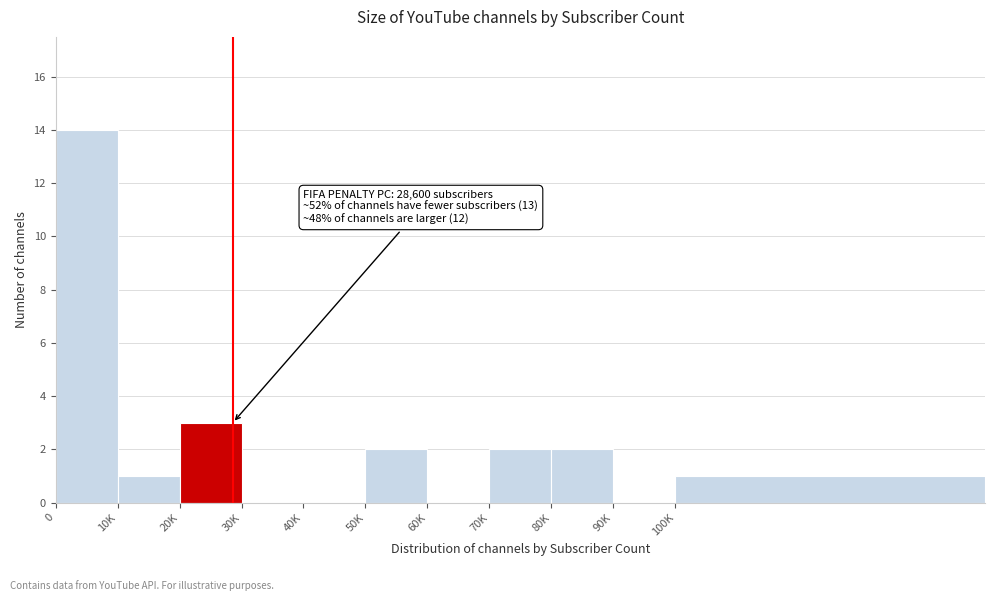

Reading left to right, transcribe all the data shown in this chart.

0=14	10K=1	20K=3	30K=0	40K=0	50K=2	60K=0	70K=2	80K=2	90K=0	100K=1